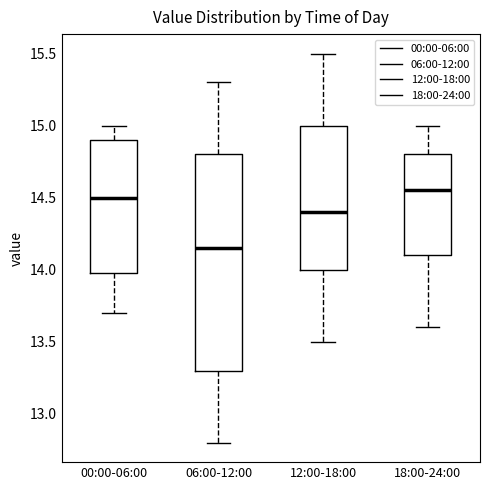

Where is the upper edge of the box for 06:00-12:00 on the y-axis? The values are not printed on the chart, so give them approximately, as read against the axis.

14.80